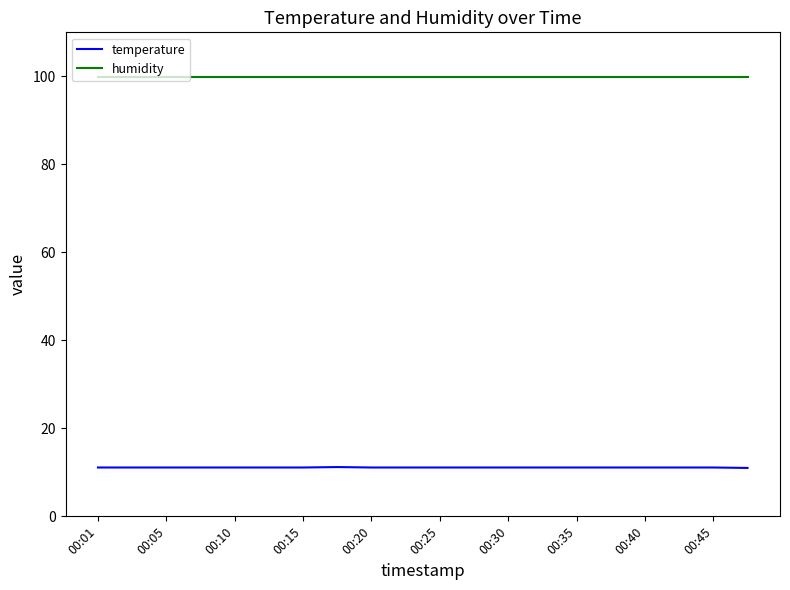

True or false: humidity and temperature intersect in this chart.

False